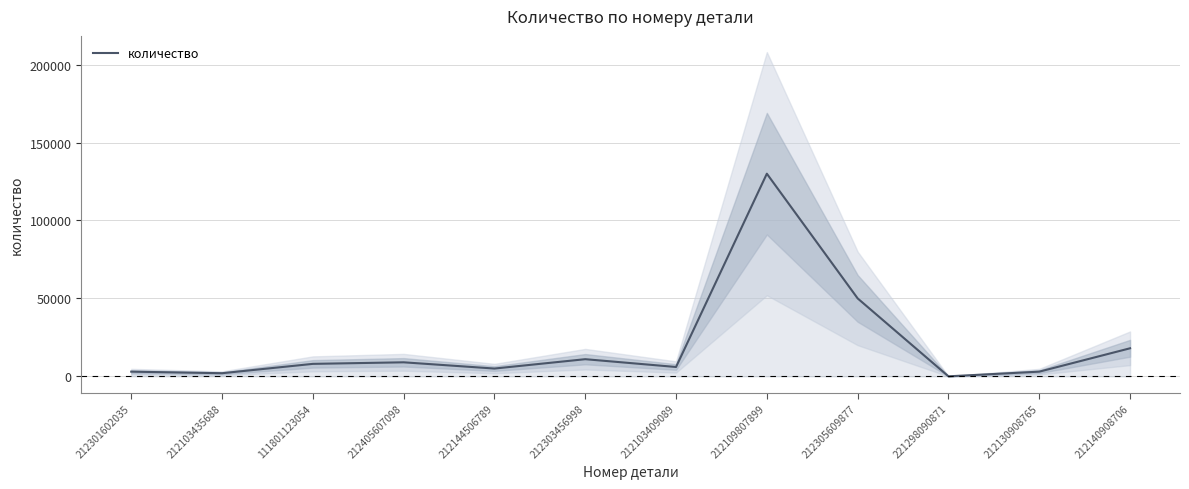

What is the change in value from 212405607098 to 212109807899?

+121000